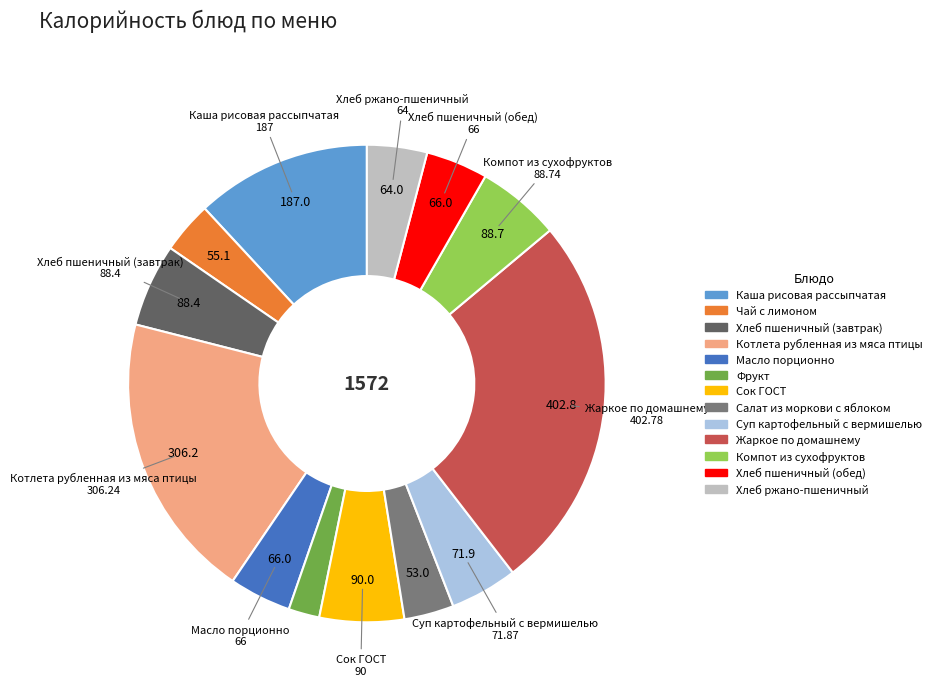

Does Сок ГОСТ represent more than half of the total?

No